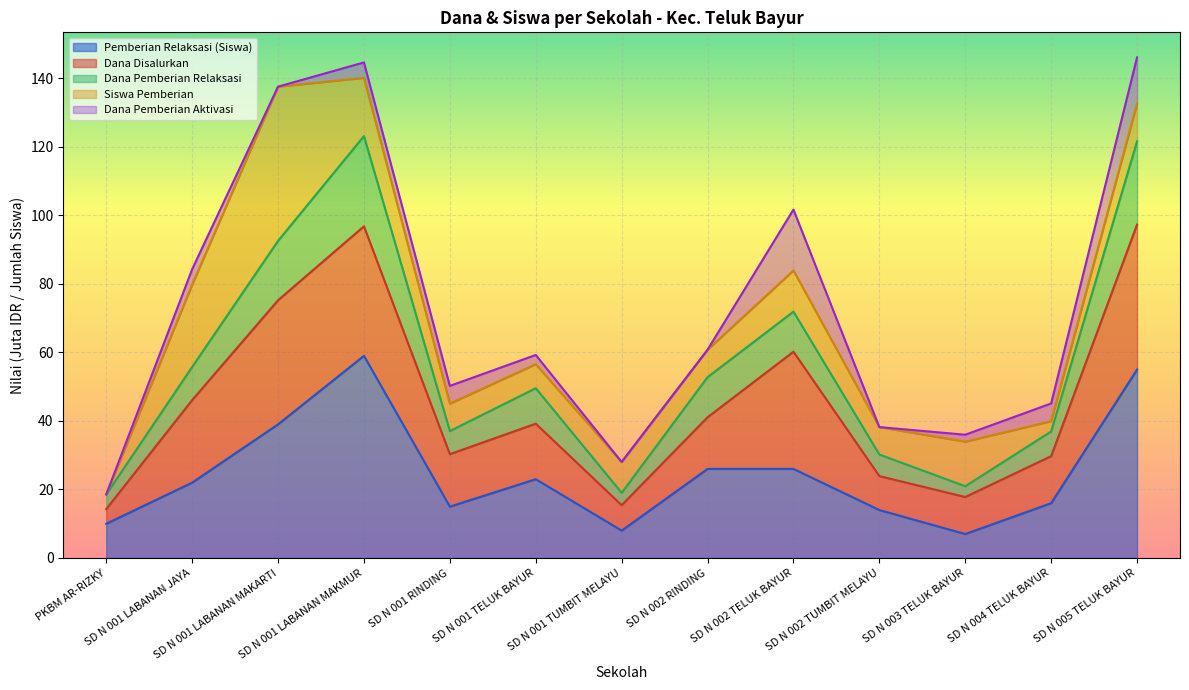

At which category is the sum across all series the highest?

SD N 001 LABANAN MAKMUR